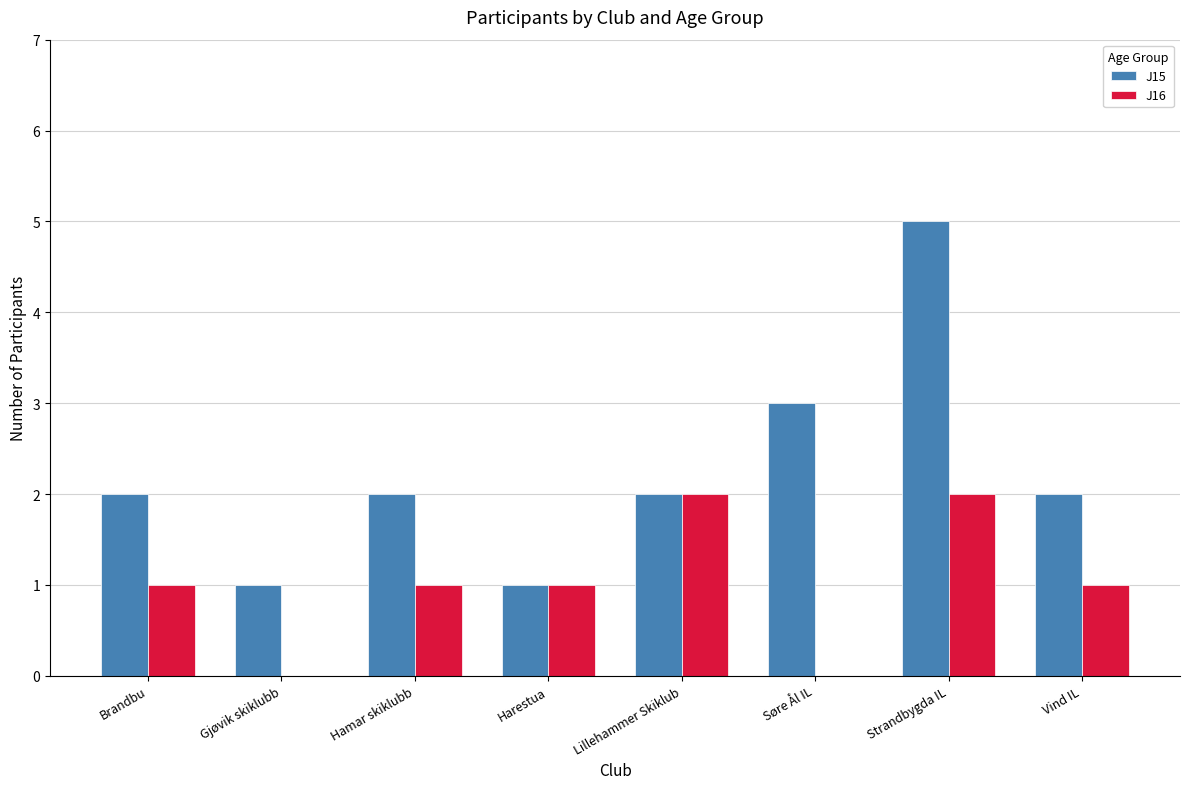

Count the number of data series in this chart.

2